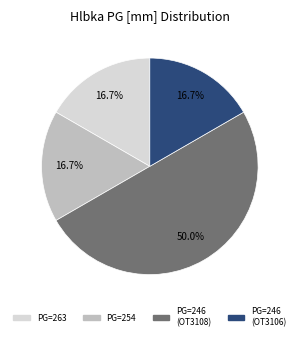

How many segments does this pie chart have?

4